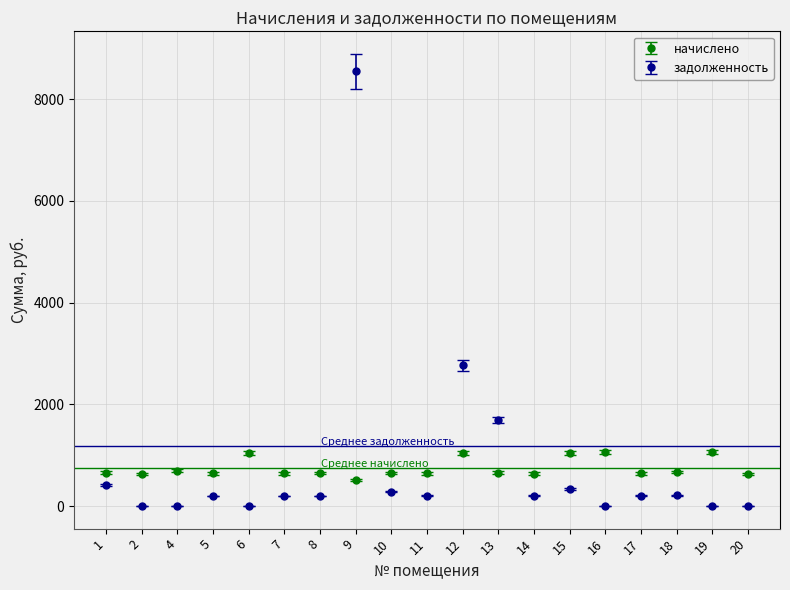

True or false: начислено and задолженность cross at least once.

True